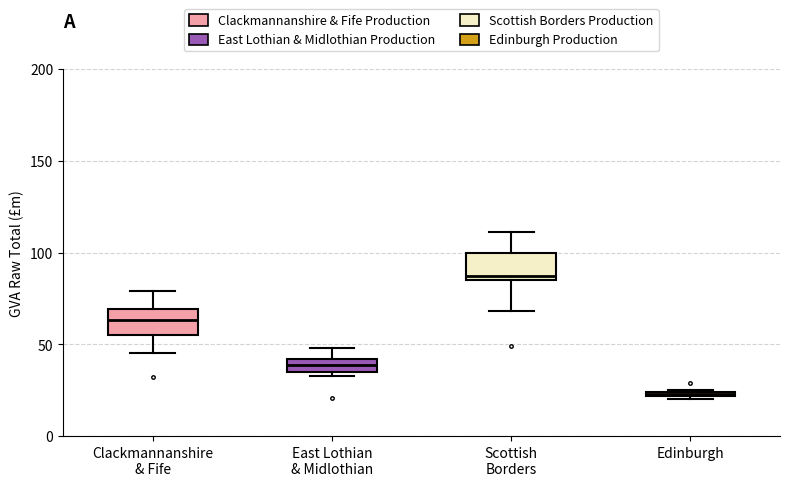

Which box has the highest median line?

Scottish Borders